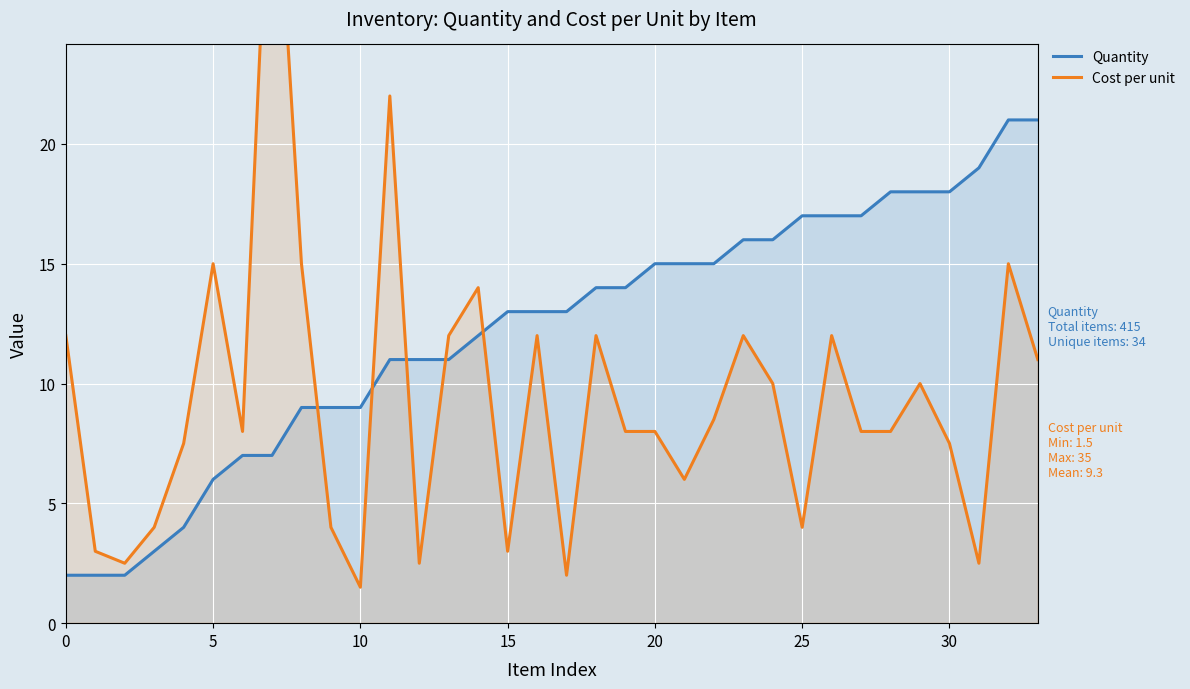

The Quantity series shows 15 at 20. True or false?

True